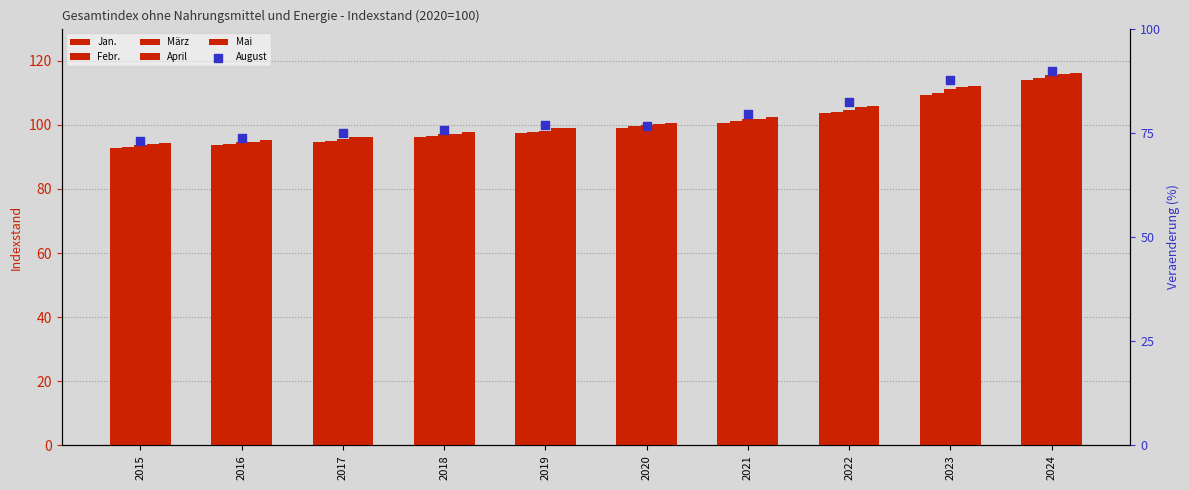

Which series reaches the maximum Y coordinate?

August